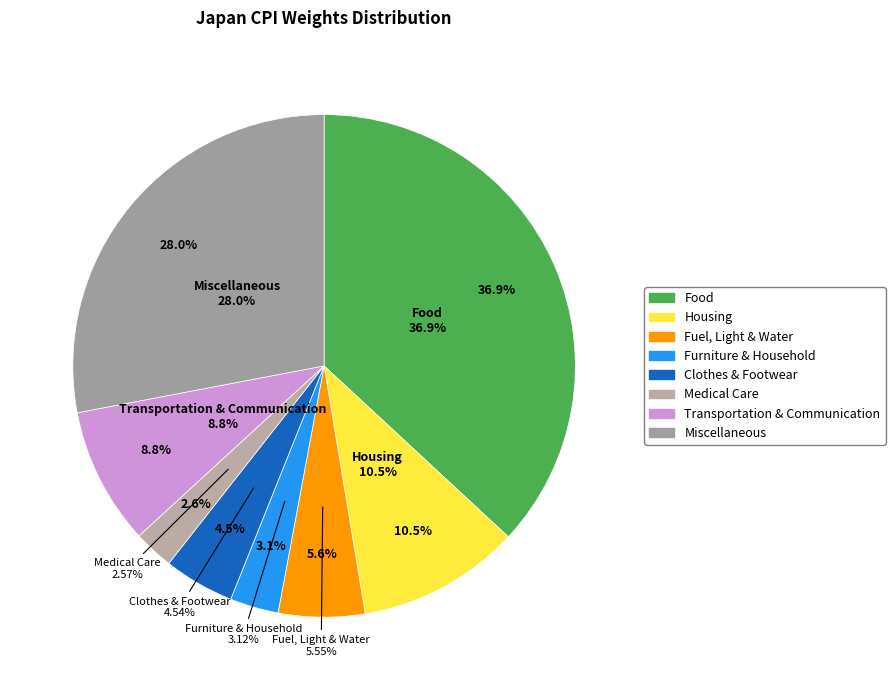

True or false: Transportation & Communication accounts for 9% of the total.

True